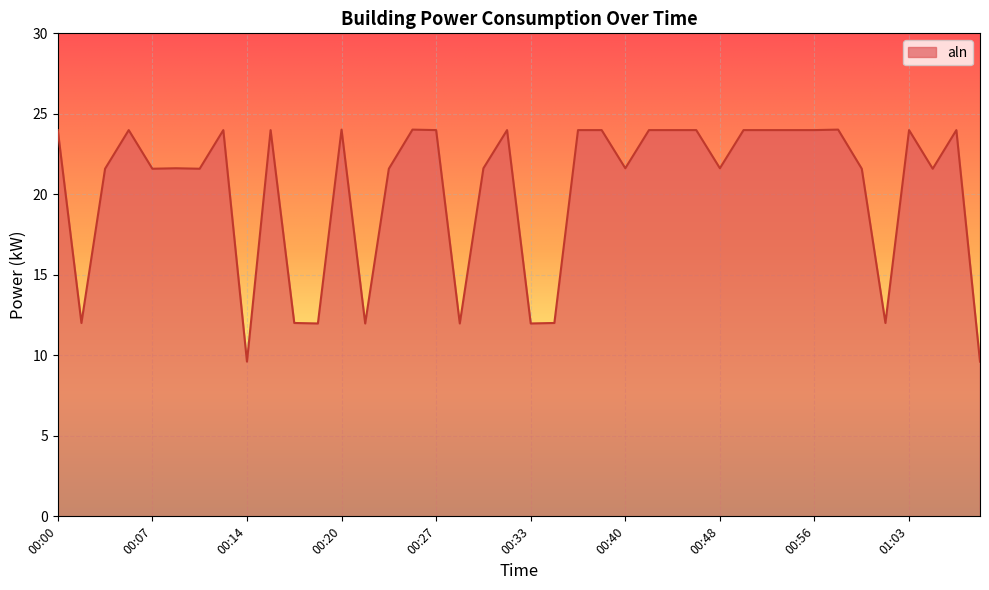

What is the sum of all values?

811.1